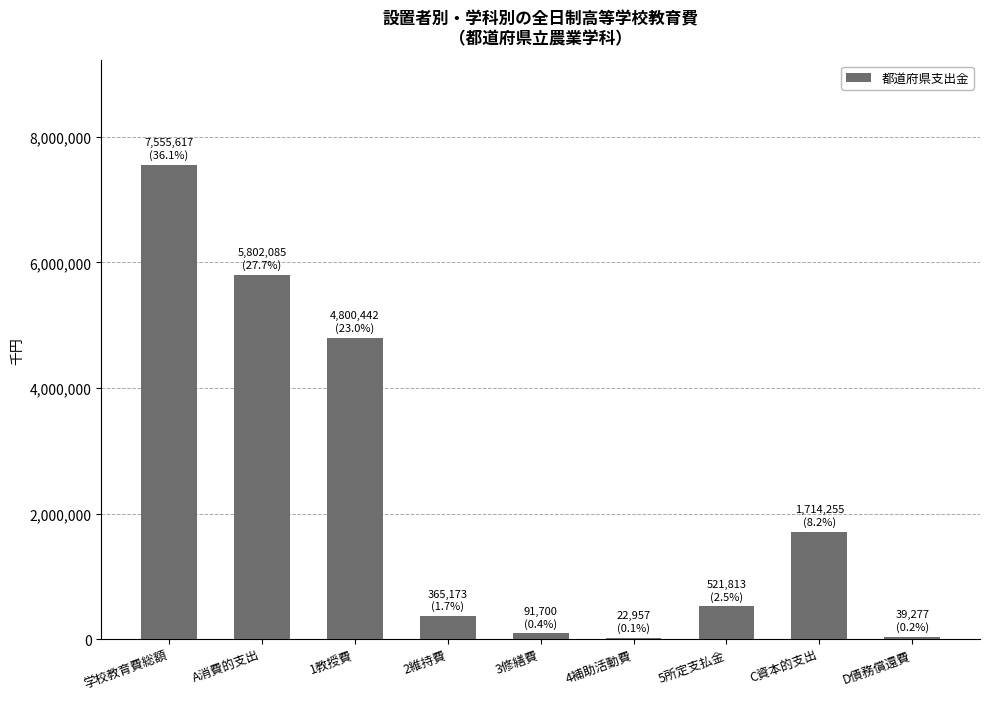

What is the greatest value displayed?

7555617